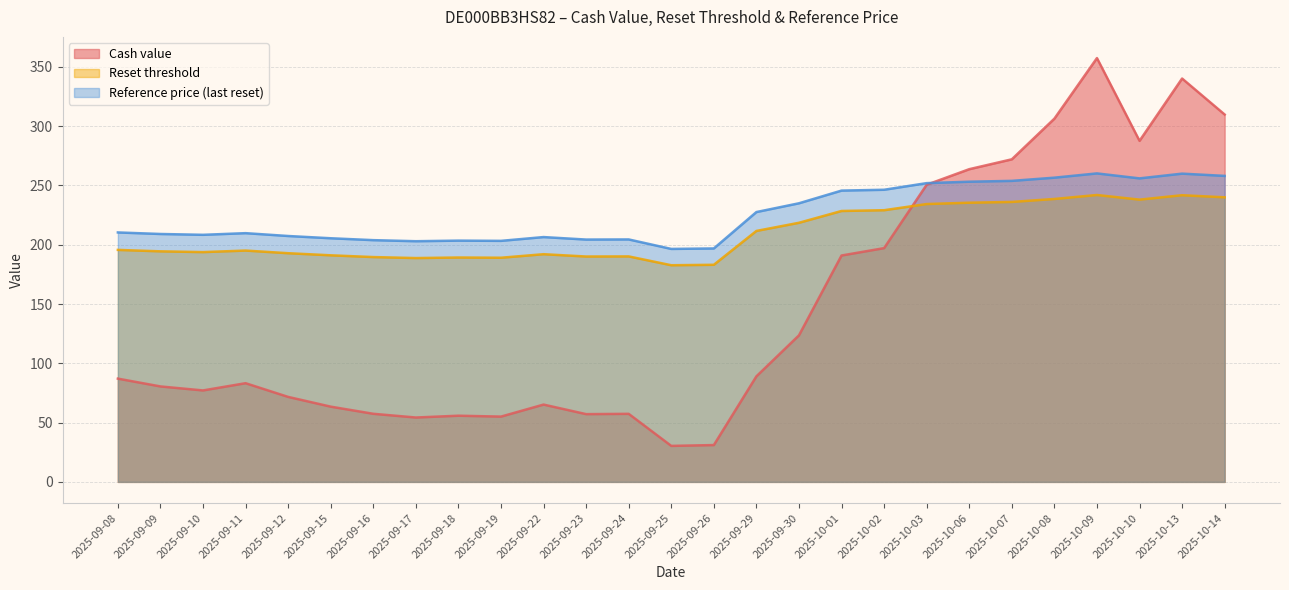

Reading left to right, extract all data points from this chart.

Cash value: 87.1	80.5	77.1	83.2	71.7	63.5	57.4	54.3	55.8	55.1	65.2	57.1	57.4	30.4	31.1	89.0	123.6	190.9	197.2	250.6	263.8	272.1	306.4	357.5	287.7	340.2	309.9
Reset threshold: 195.7	194.5	193.8	195.1	192.9	191.1	189.6	188.8	189.3	189.1	192.0	190.1	190.2	182.7	183.1	211.7	218.6	228.5	229.2	234.4	235.5	236.1	238.6	242.0	238.1	241.8	240.0
Reference price (last reset): 210.4	209.1	208.4	209.8	207.4	205.5	203.9	203.0	203.5	203.3	206.5	204.4	204.5	196.5	196.9	227.6	235.0	245.7	246.4	252.0	253.2	253.9	256.6	260.2	256.0	260.0	258.1